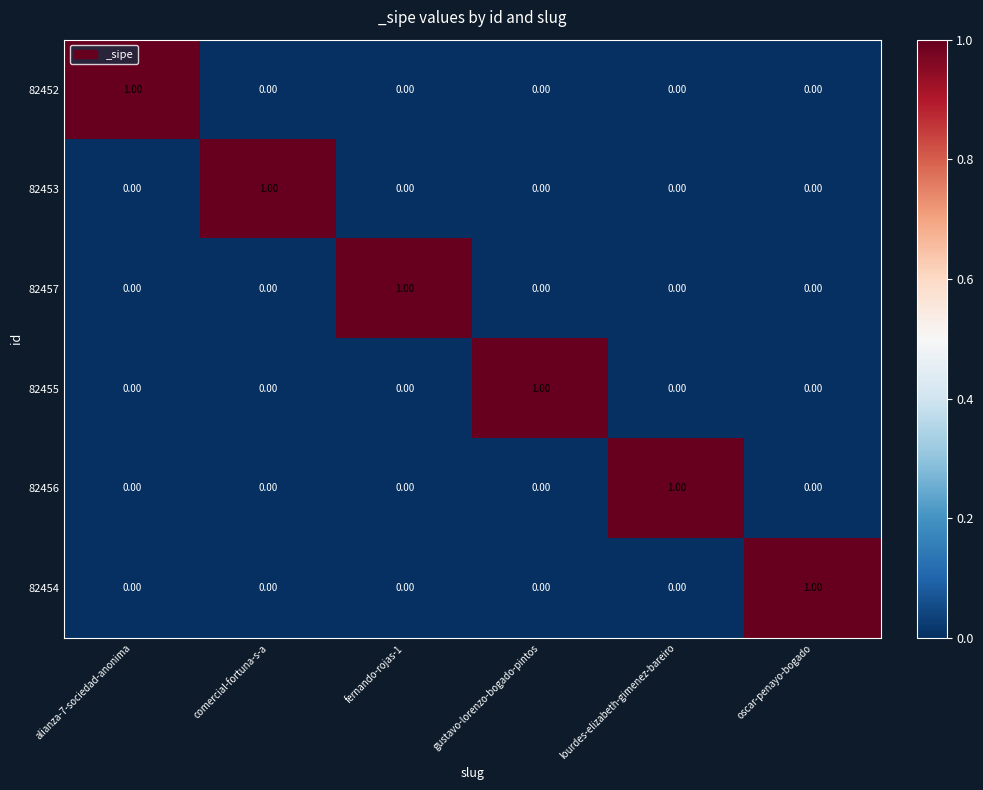

At how many categories does at least one series exceed 0?

6